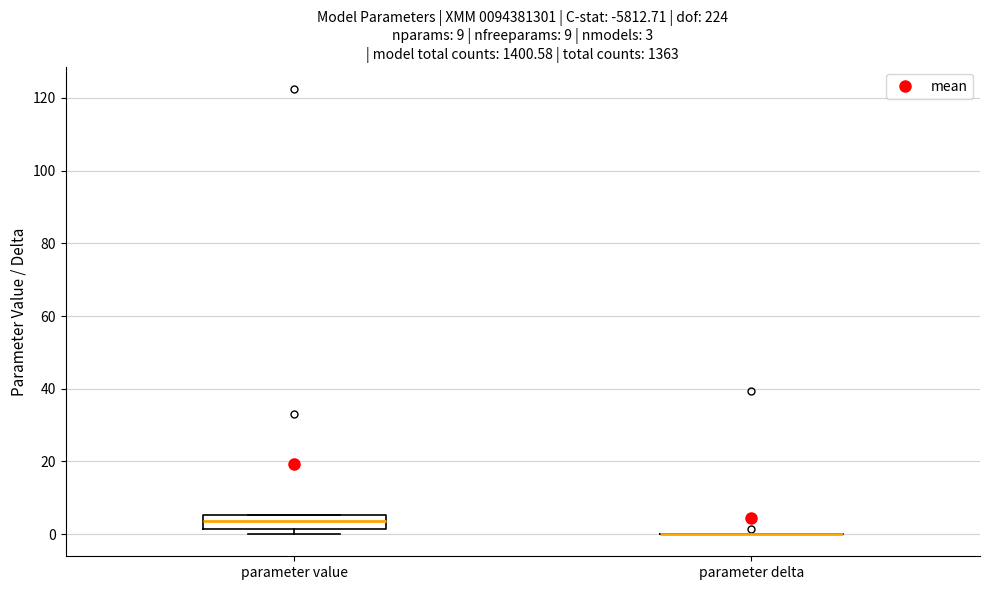

Comparing the boxes themselves (not the whiskers), which one is the tallest?

parameter value